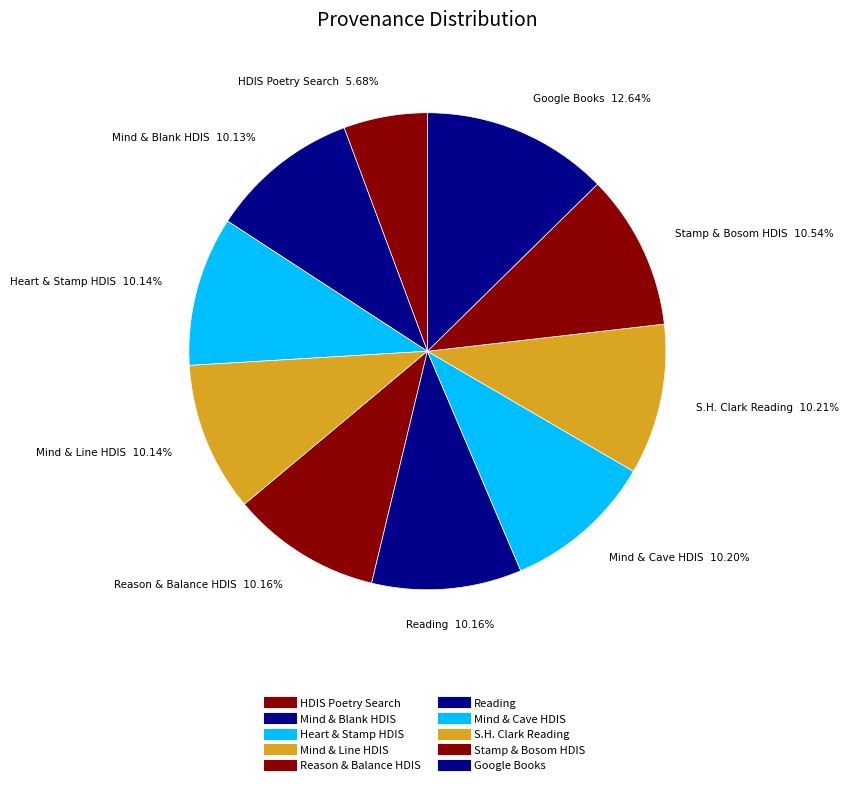

Does any single category account for the majority?

No